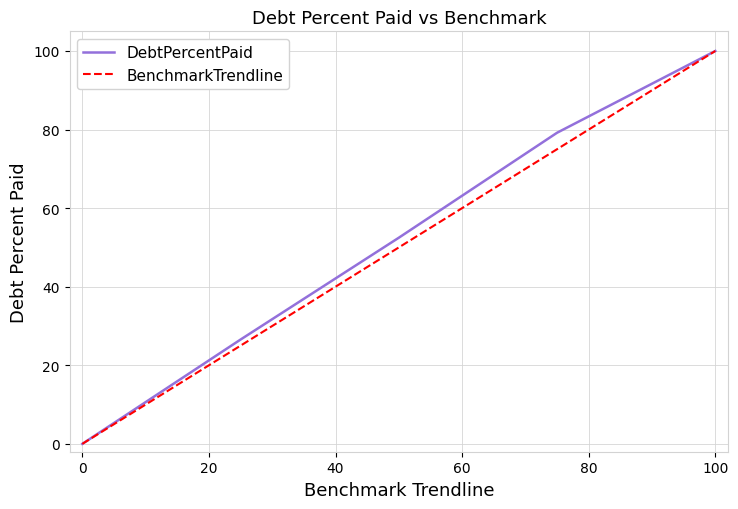

Rank the series by their average value, from lowest to highest.

BenchmarkTrendline, DebtPercentPaid